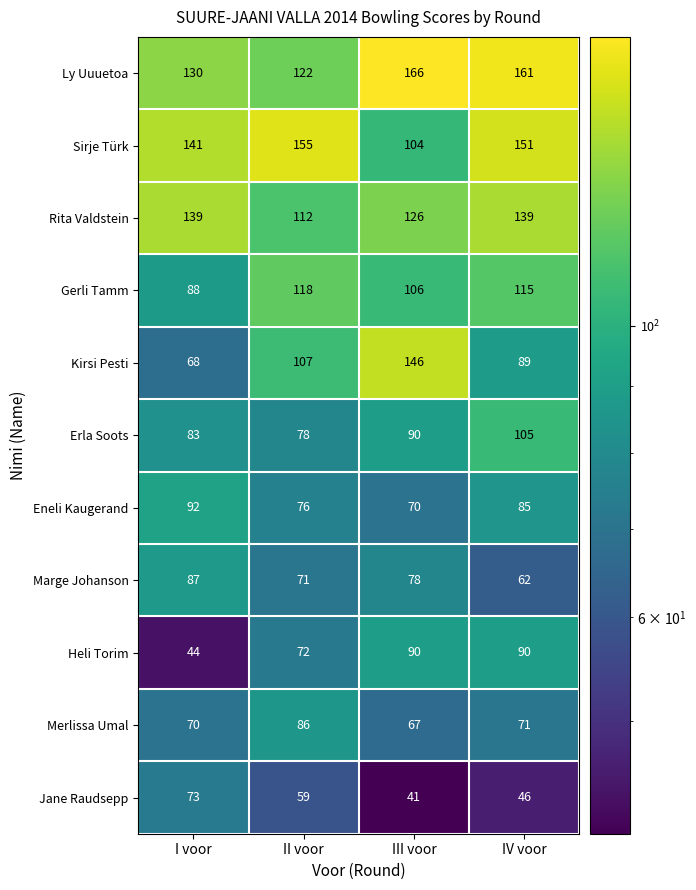

At IV voor, list the series in order from largest to smallest.

Ly Uuuetoa, Sirje Türk, Rita Valdstein, Gerli Tamm, Erla Soots, Heli Torim, Kirsi Pesti, Eneli Kaugerand, Merlissa Umal, Marge Johanson, Jane Raudsepp